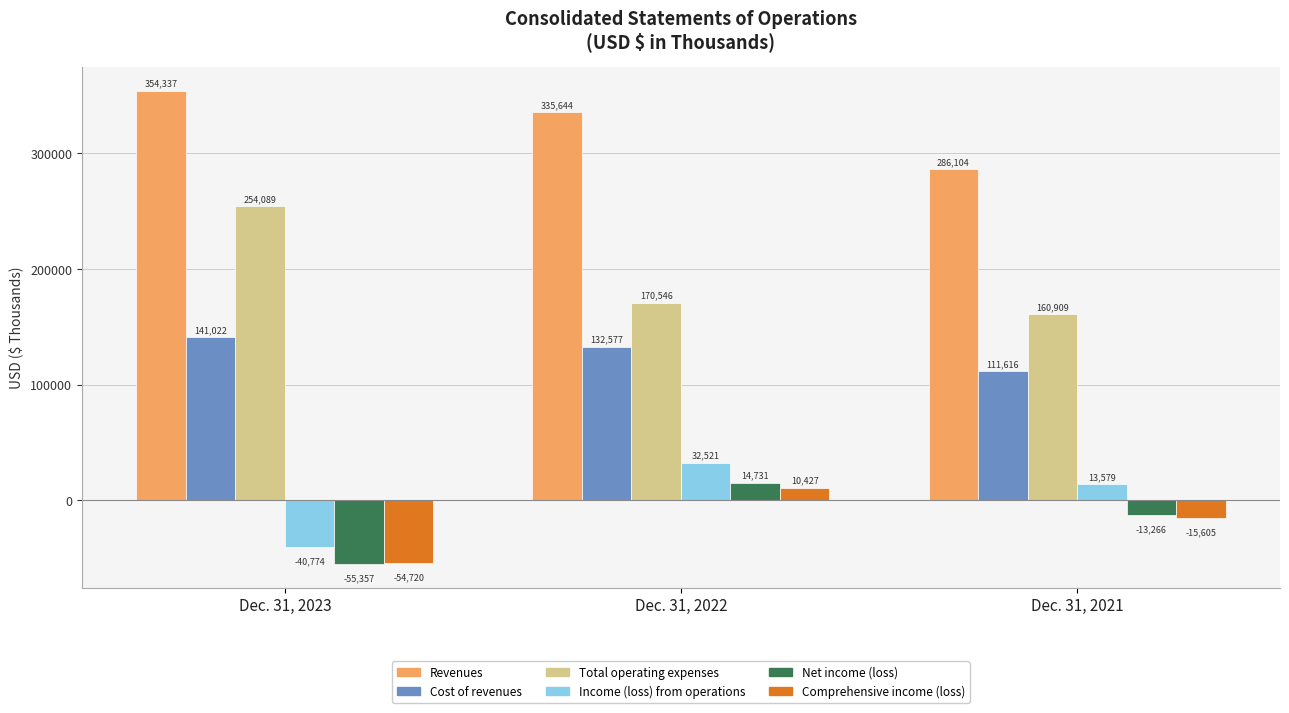

Reading left to right, list all the values displayed in this chart.

Revenues: Dec. 31, 2023=354337	Dec. 31, 2022=335644	Dec. 31, 2021=286104
Cost of revenues: Dec. 31, 2023=141022	Dec. 31, 2022=132577	Dec. 31, 2021=111616
Total operating expenses: Dec. 31, 2023=254089	Dec. 31, 2022=170546	Dec. 31, 2021=160909
Income (loss) from operations: Dec. 31, 2023=-40774	Dec. 31, 2022=32521	Dec. 31, 2021=13579
Net income (loss): Dec. 31, 2023=-55357	Dec. 31, 2022=14731	Dec. 31, 2021=-13266
Comprehensive income (loss): Dec. 31, 2023=-54720	Dec. 31, 2022=10427	Dec. 31, 2021=-15605